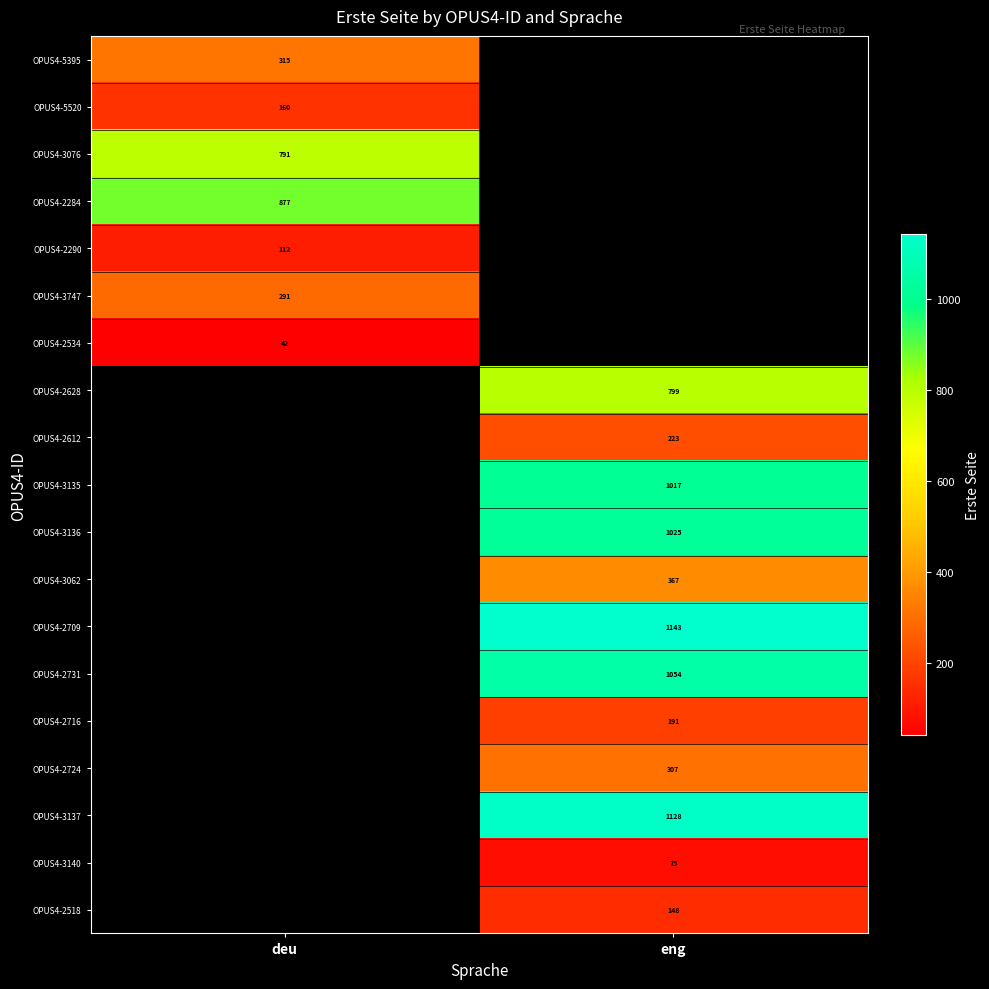

Is it true that OPUS4-2612 equals 223 at eng?

True